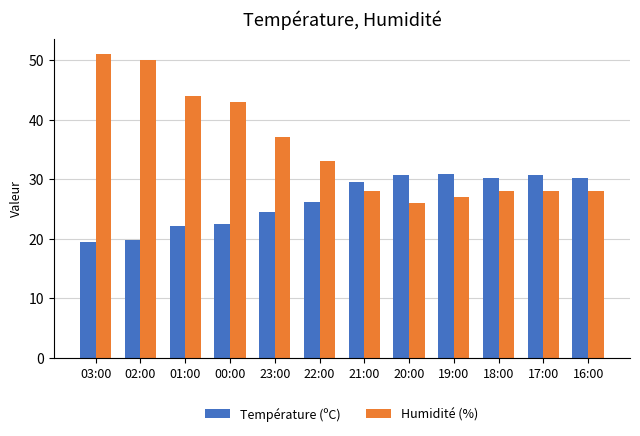

At which label does Température (ºC) first exceed 29?

21:00